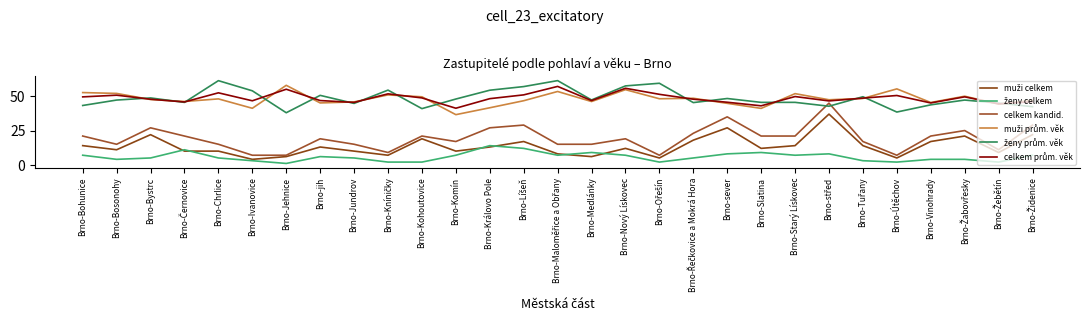

Which category has the highest value across all series?

Brno-Maloměřice a Obřany